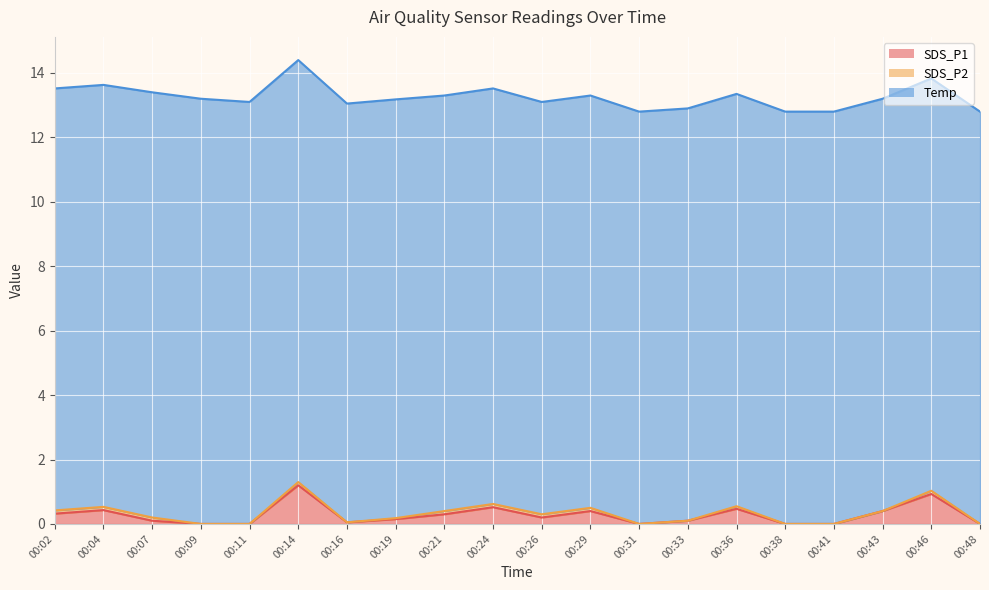

True or false: Temp and SDS_P1 cross at least once.

False